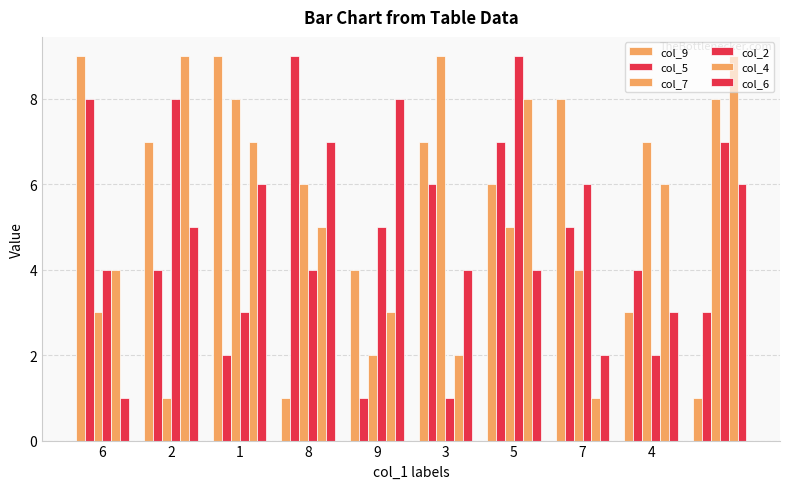

What is the minimum value for col_7?

1